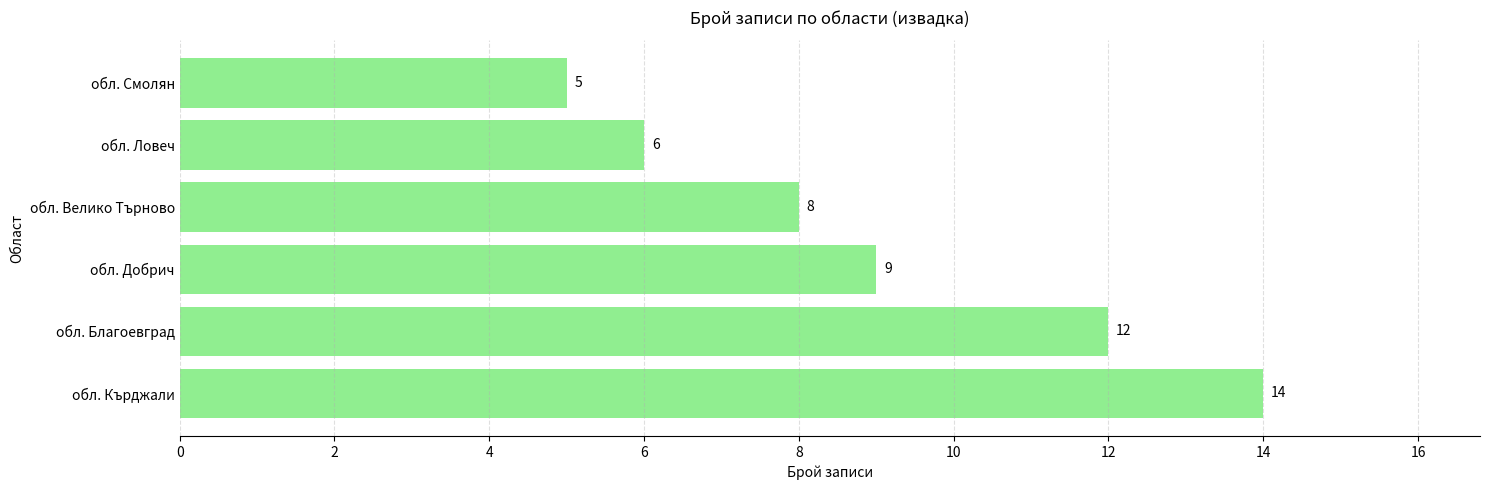

Reading top to bottom, extract all data points from this chart.

обл. Смолян=5	обл. Ловеч=6	обл. Велико Търново=8	обл. Добрич=9	обл. Благоевград=12	обл. Кърджали=14